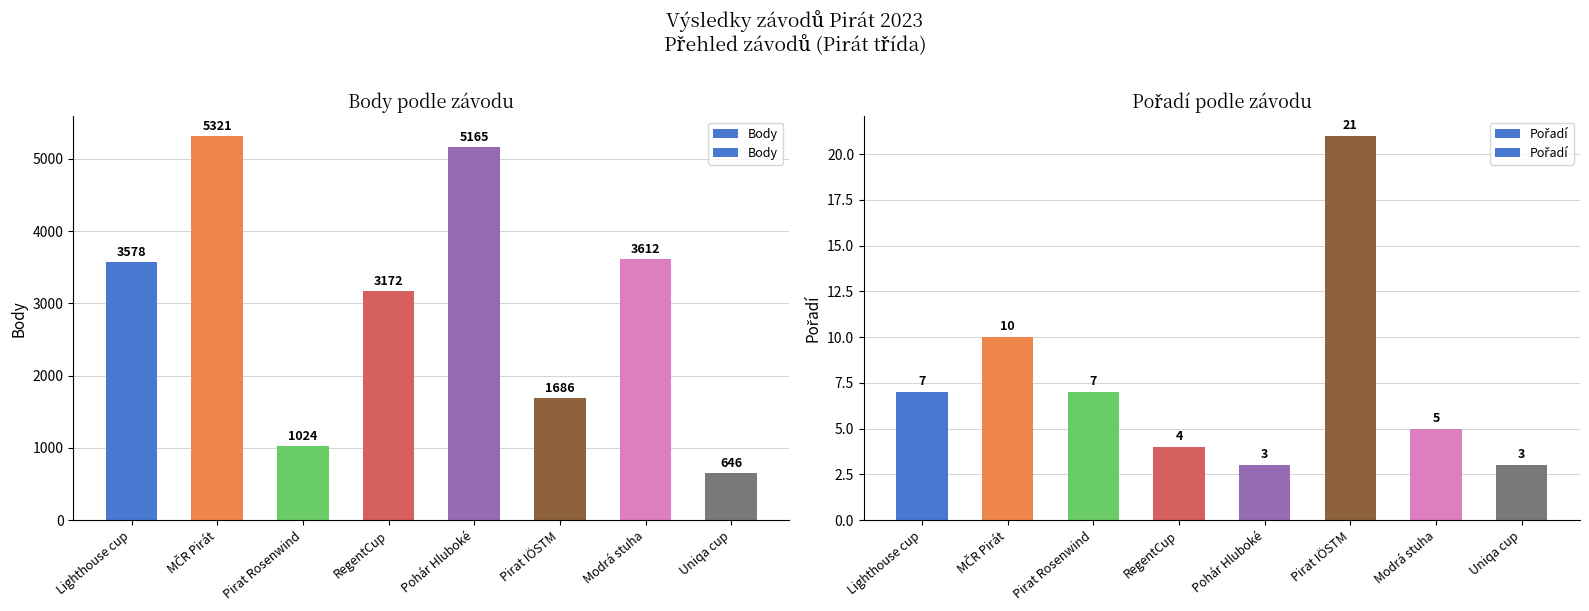

Reading left to right, list all the values displayed in this chart.

Body: Lighthouse cup=3578	MČR Pirát=5321	Pirat Rosenwind=1024	RegentCup=3172	Pohár Hluboké=5165	Pirat IÖSTM=1686	Modrá stuha=3612	Uniqa cup=646
Pořadí: Lighthouse cup=7	MČR Pirát=10	Pirat Rosenwind=7	RegentCup=4	Pohár Hluboké=3	Pirat IÖSTM=21	Modrá stuha=5	Uniqa cup=3